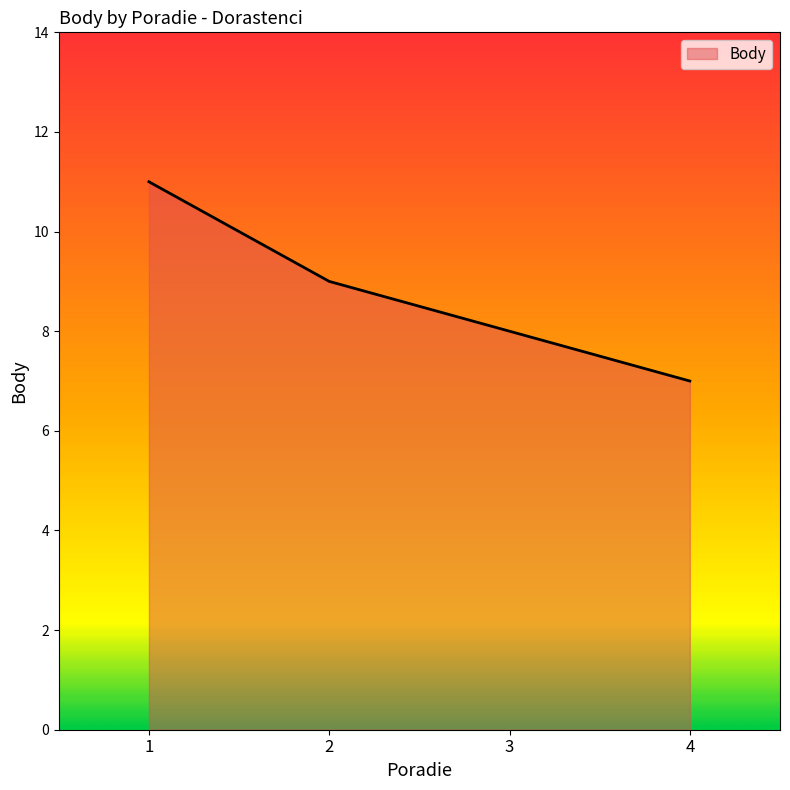

What is the maximum value shown in the chart?

11